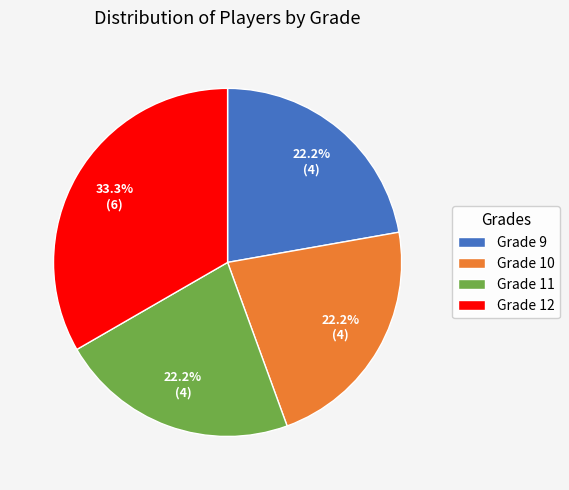

How many slices are in this pie chart?

4